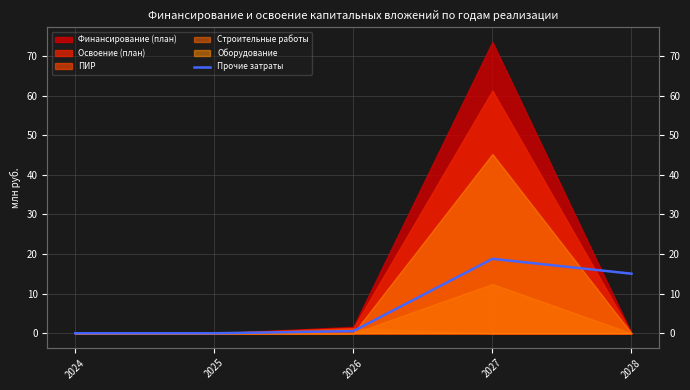

What is the sum of all values?

34.4